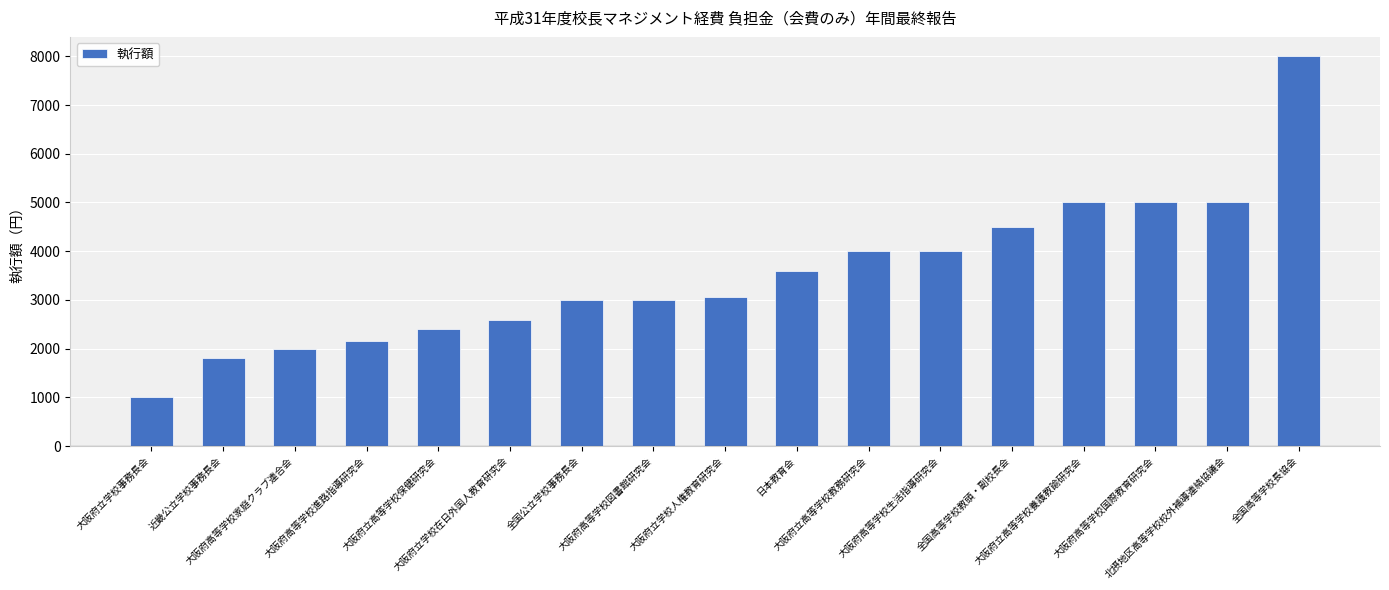

What is the approximate value at 大阪府立学校人権教育研究会?

3050